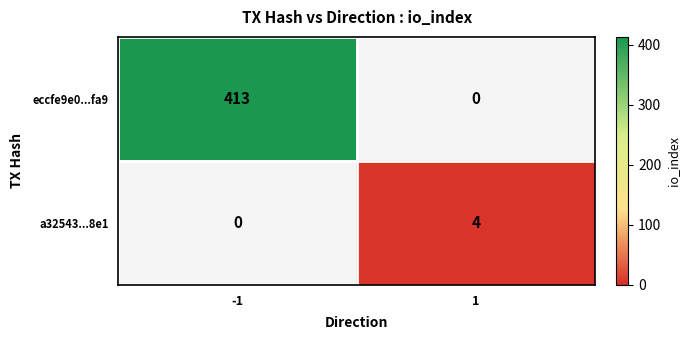

List the series in order of their peak value, highest first.

eccfe9e0...fa9, a32543...8e1